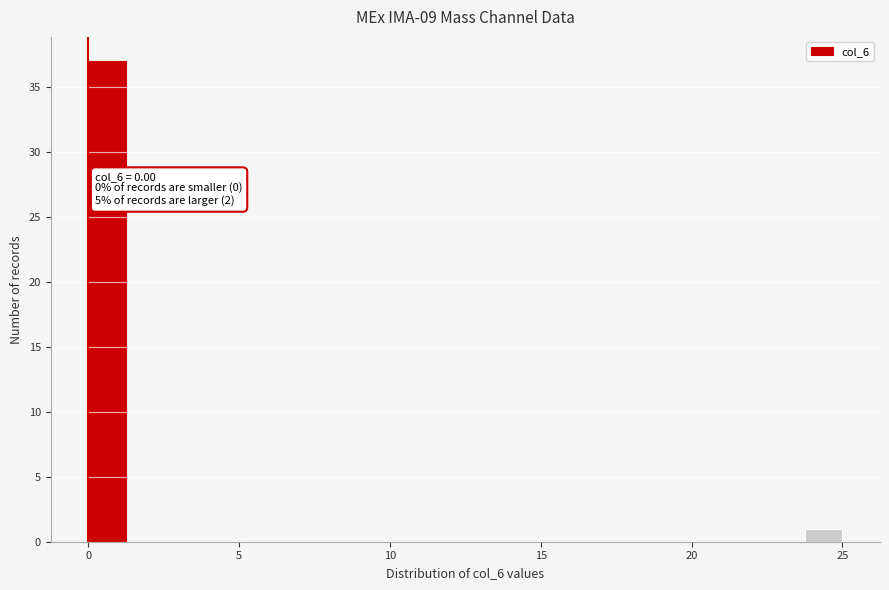

Around what value on the x-axis is the tallest bar? Give the approximate position of its centre, as read against the axis.

0.5